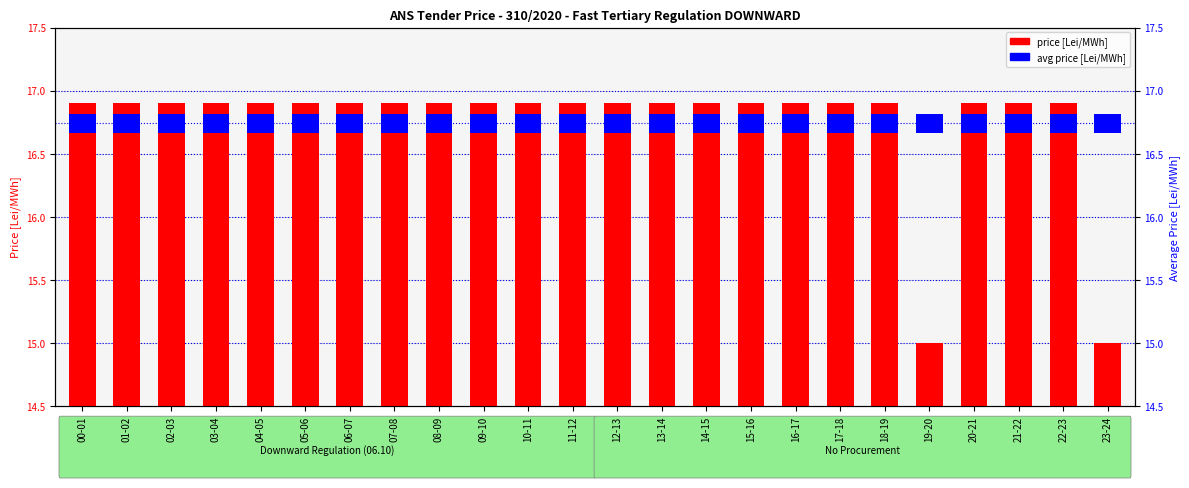

Rank the categories by value from highest to lowest.

00-01, 01-02, 02-03, 03-04, 04-05, 05-06, 06-07, 07-08, 08-09, 09-10, 10-11, 11-12, 12-13, 13-14, 14-15, 15-16, 16-17, 17-18, 18-19, 20-21, 21-22, 22-23, 19-20, 23-24